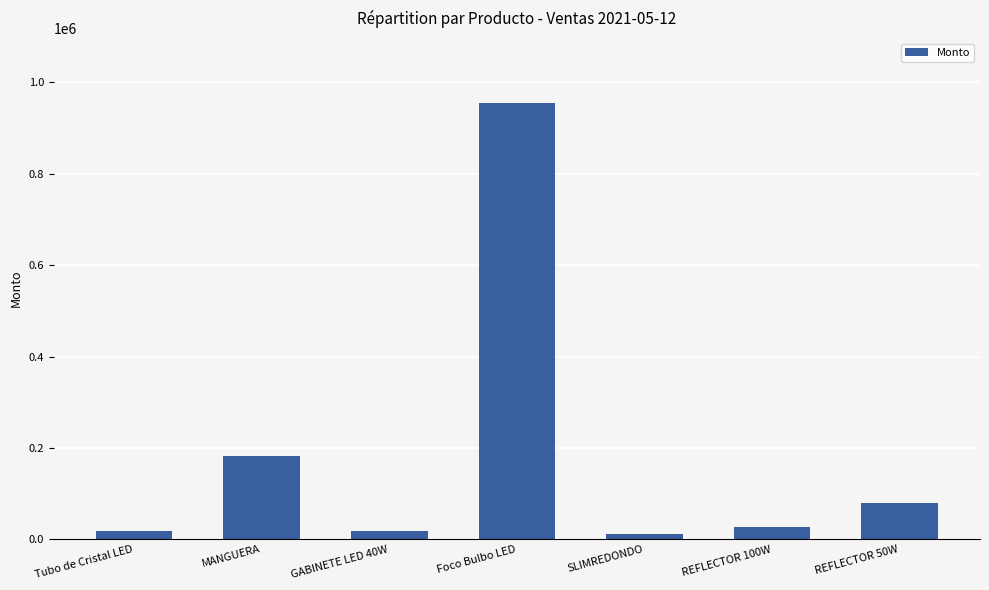

What is the label of the 1st bar from the left?

Tubo de Cristal LED